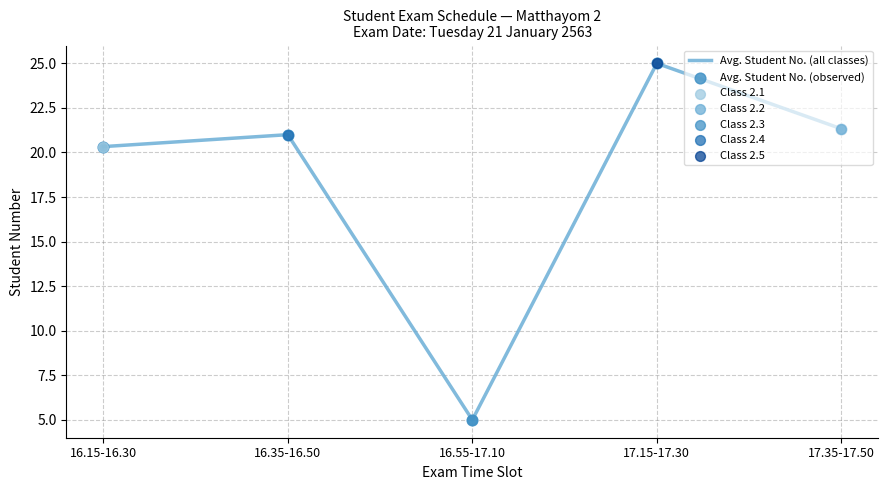

What position from the left is 17.35-17.50?

5